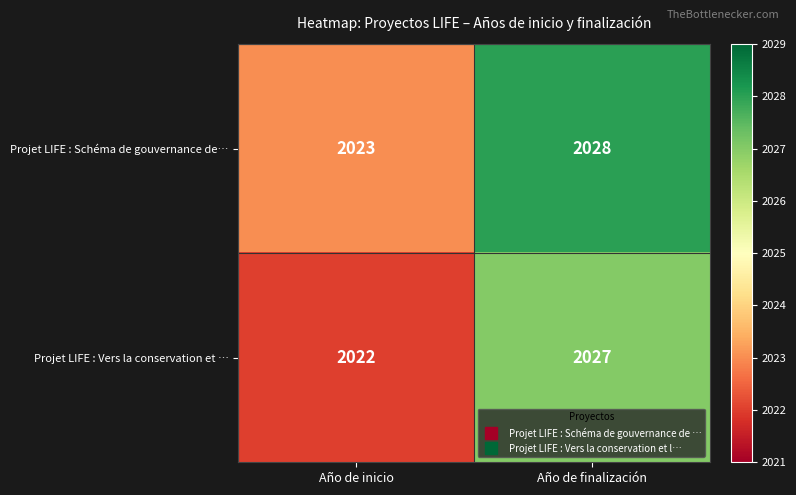

Is the value of Projet LIFE : Vers la conservation et … at Año de inicio greater than the value of Projet LIFE : Schéma de gouvernance de… at Año de inicio?

No